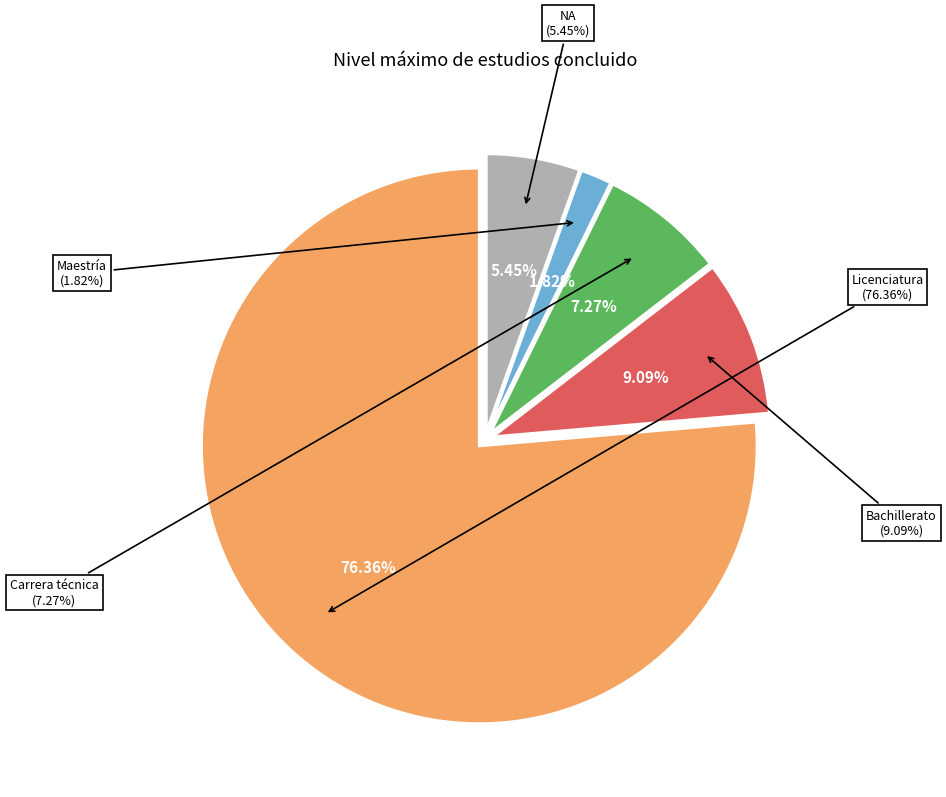

Which category has the biggest portion of the pie?

Licenciatura